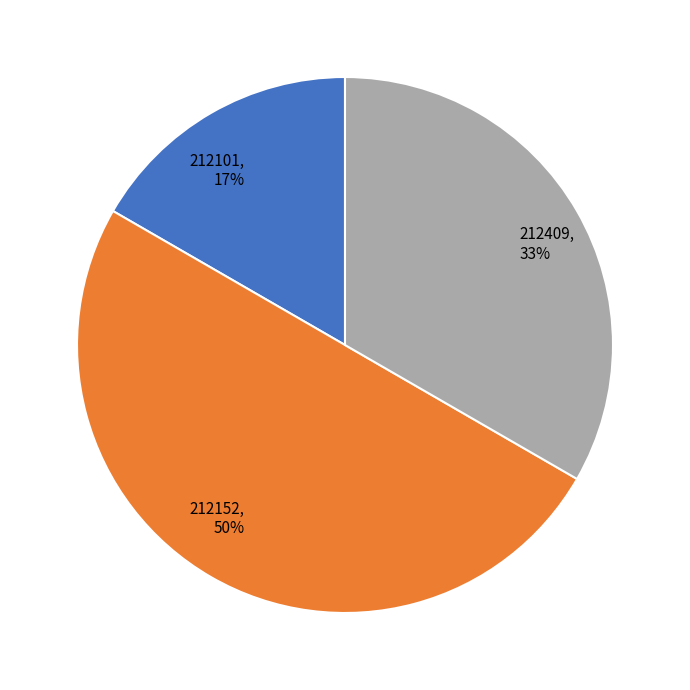

To the nearest percent, what is the combined percentage of 212101 and 212152?

67%